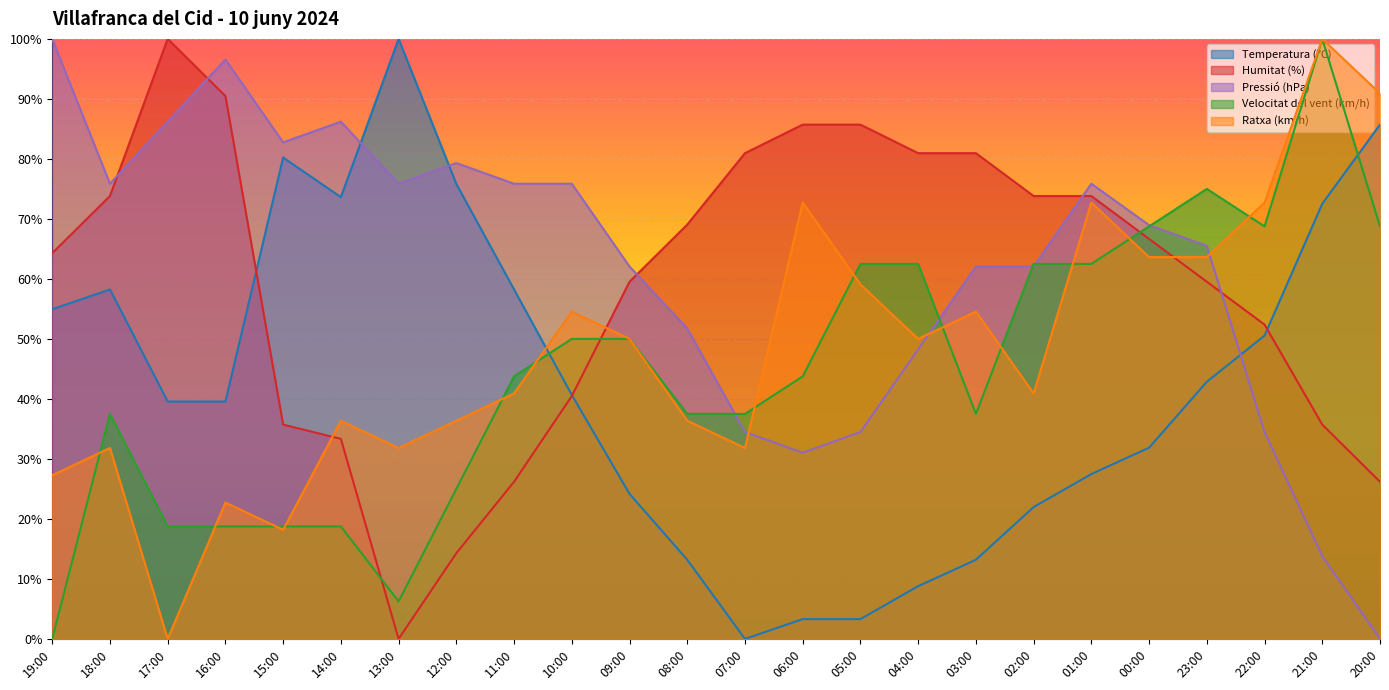

What is the maximum value shown in the chart?

100.0